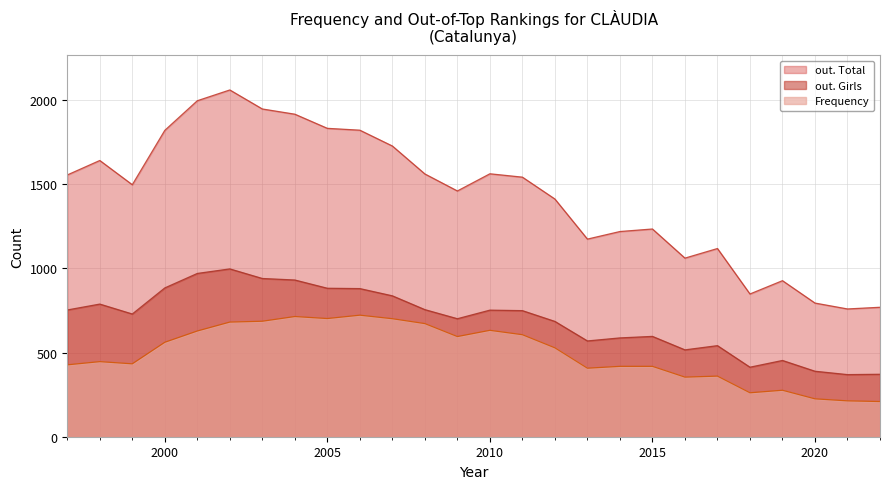

True or false: out. Total and Frequency cross at least once.

False